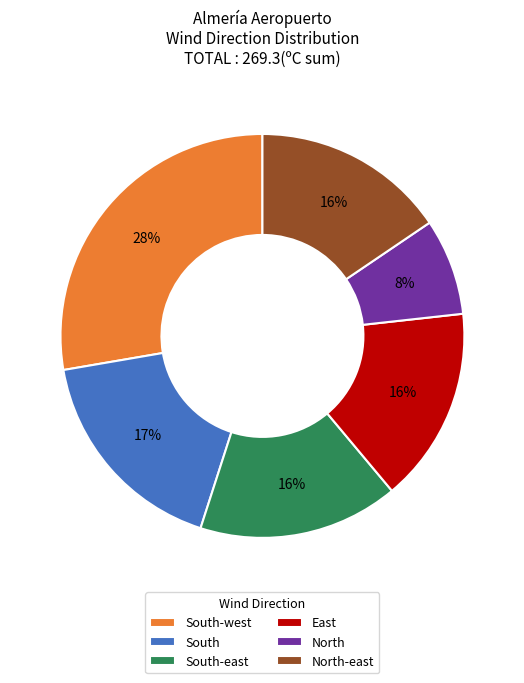

Approximately how many times larger is the value at North-east compared to South-west?

0.6